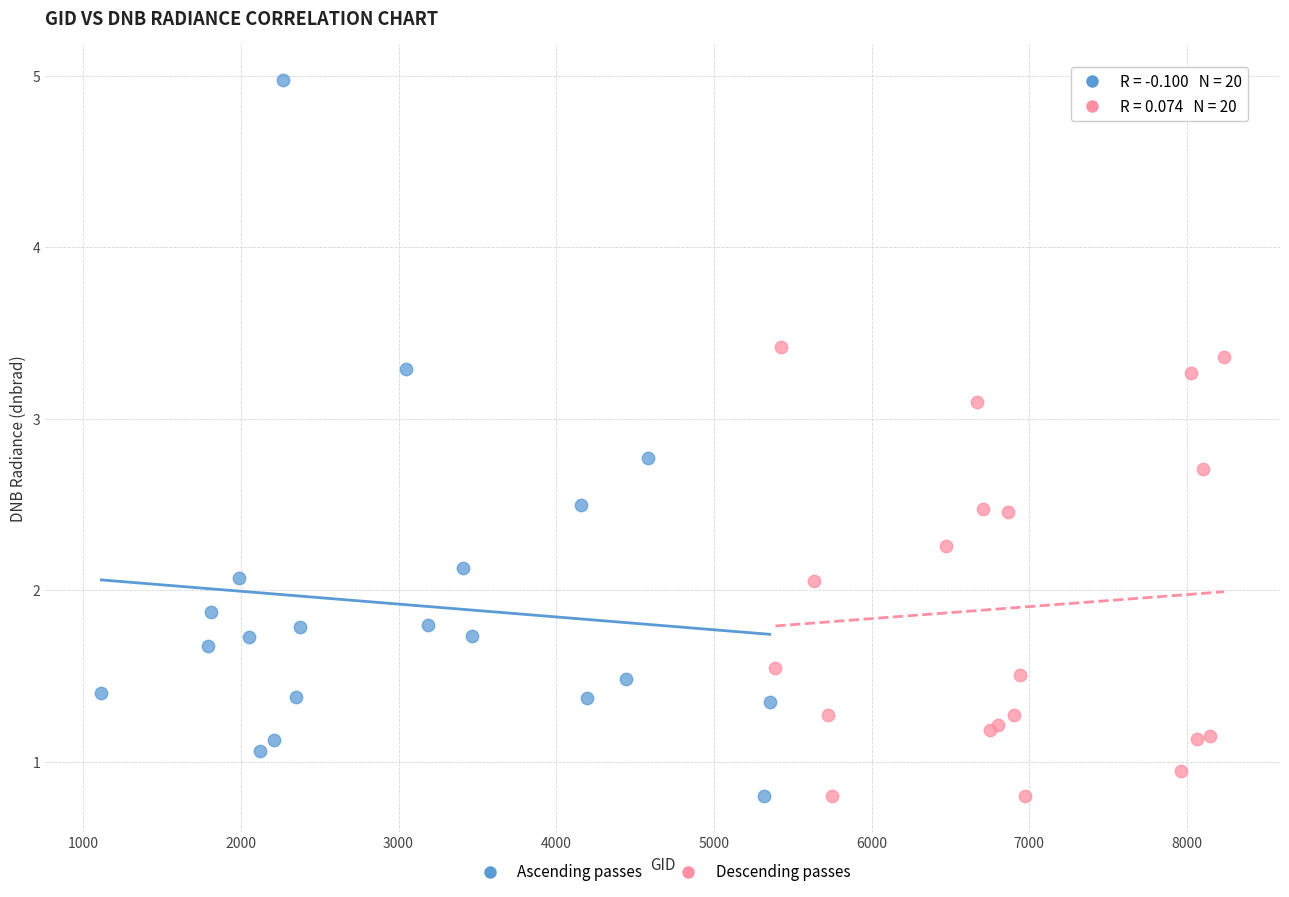

What are all the series names shown in the legend?

Ascending passes, Descending passes